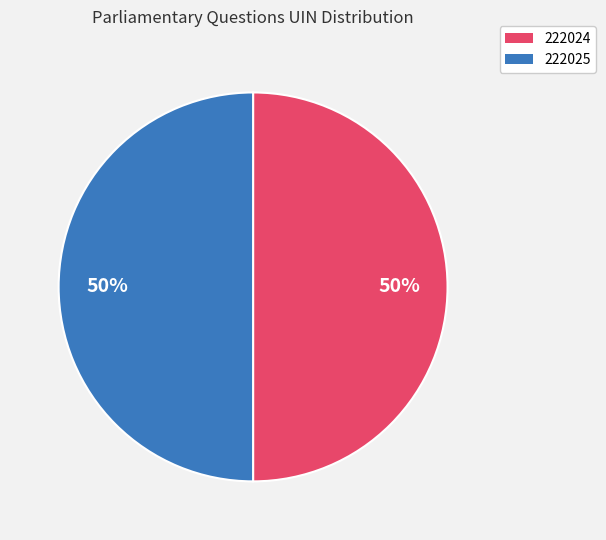

To the nearest percent, what is the average slice percentage?

50%